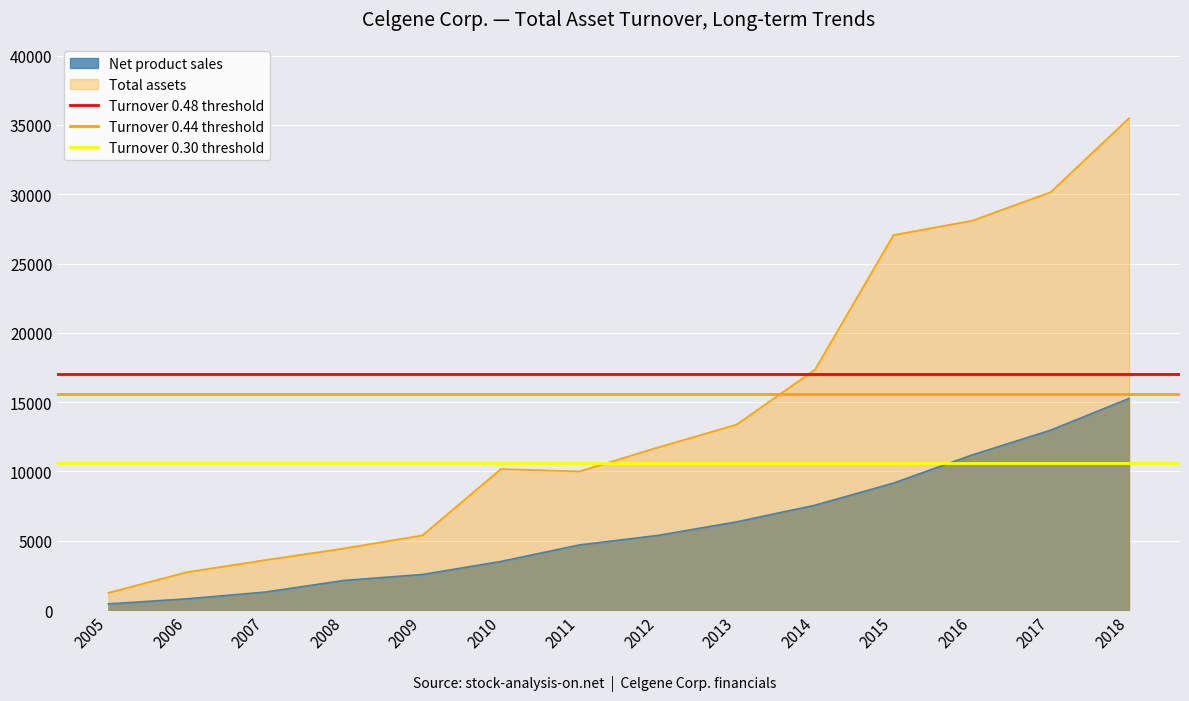

True or false: Turnover 0.30 threshold has a value of 10644.0 at 2006.

True